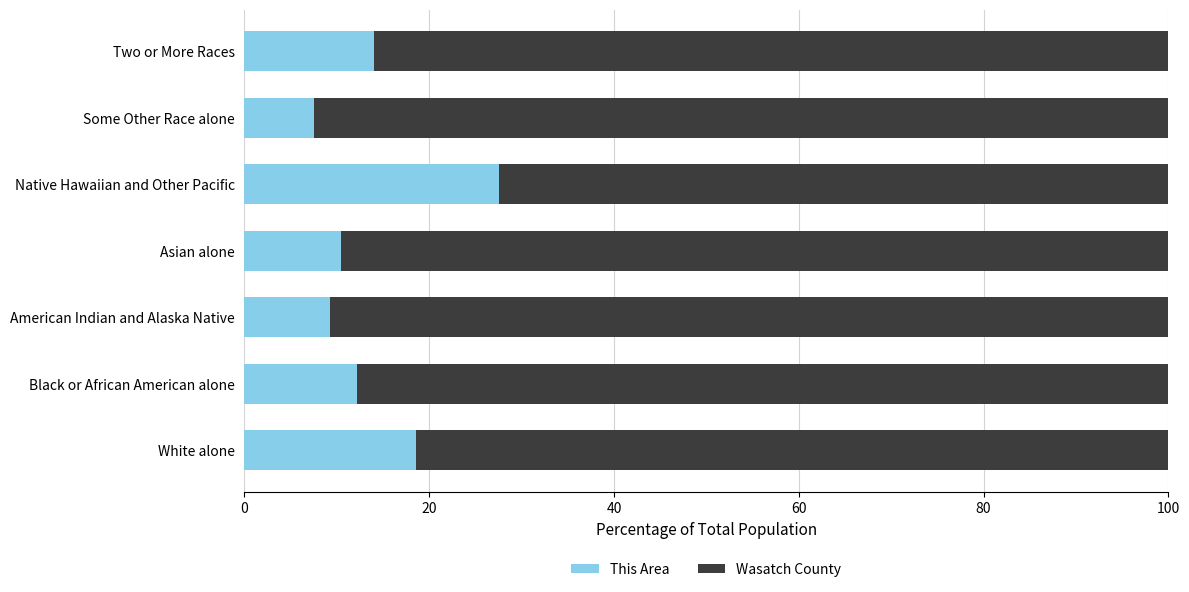

What is the total value across all series at American Indian and Alaska Native?

100.0